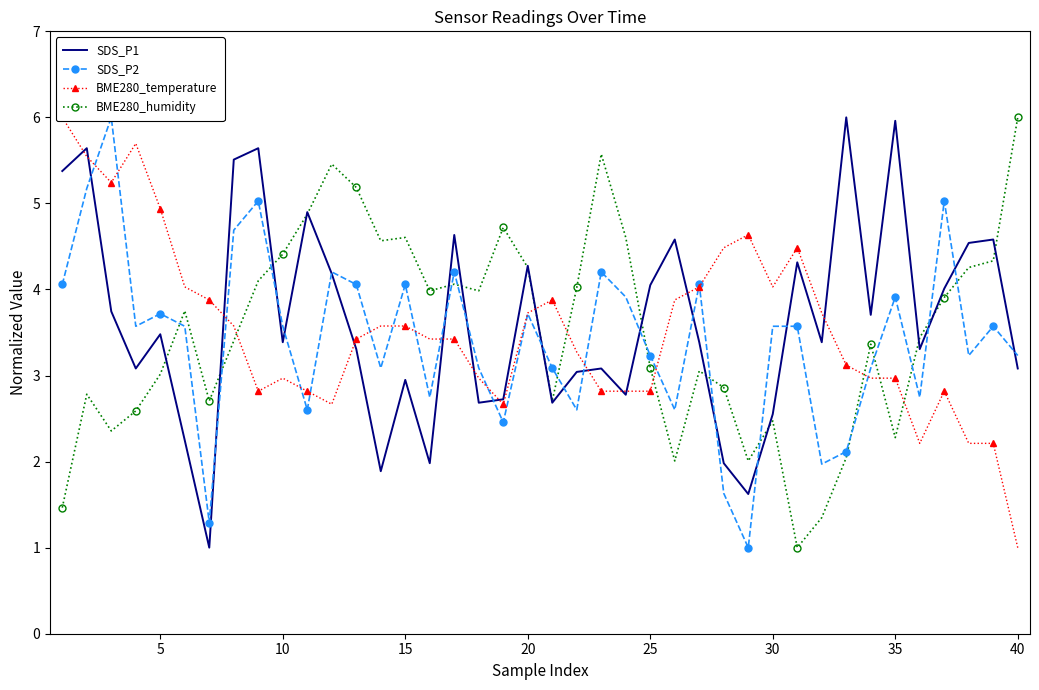

How many lines are shown in the chart?

4